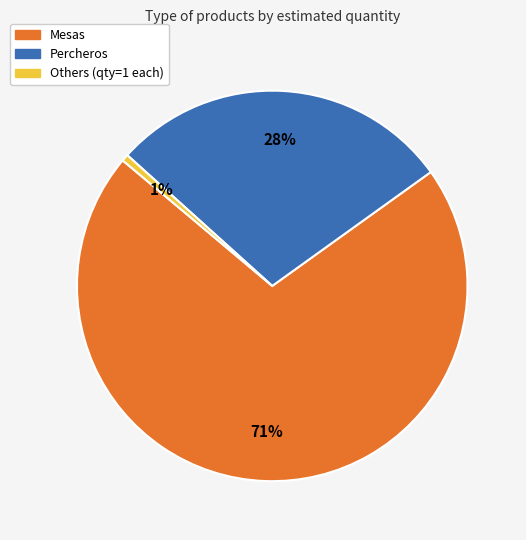

How many slices are in this pie chart?

3